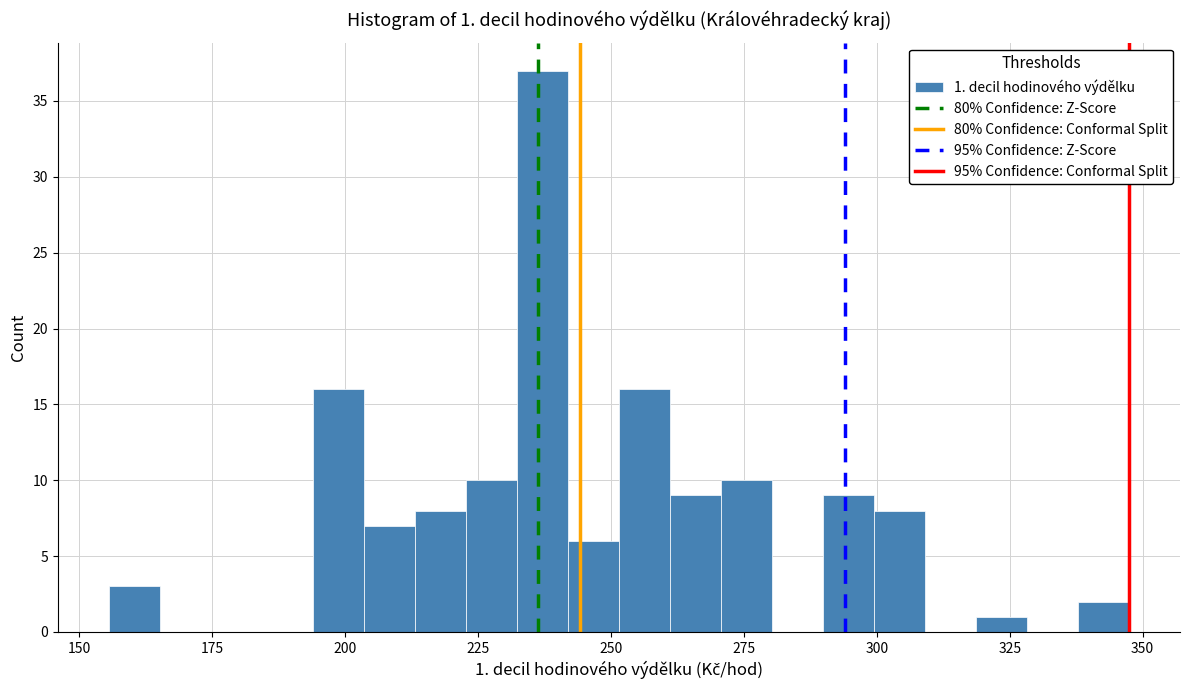

Read against the x-axis, roughly where is the centre of the tallest bar?

235